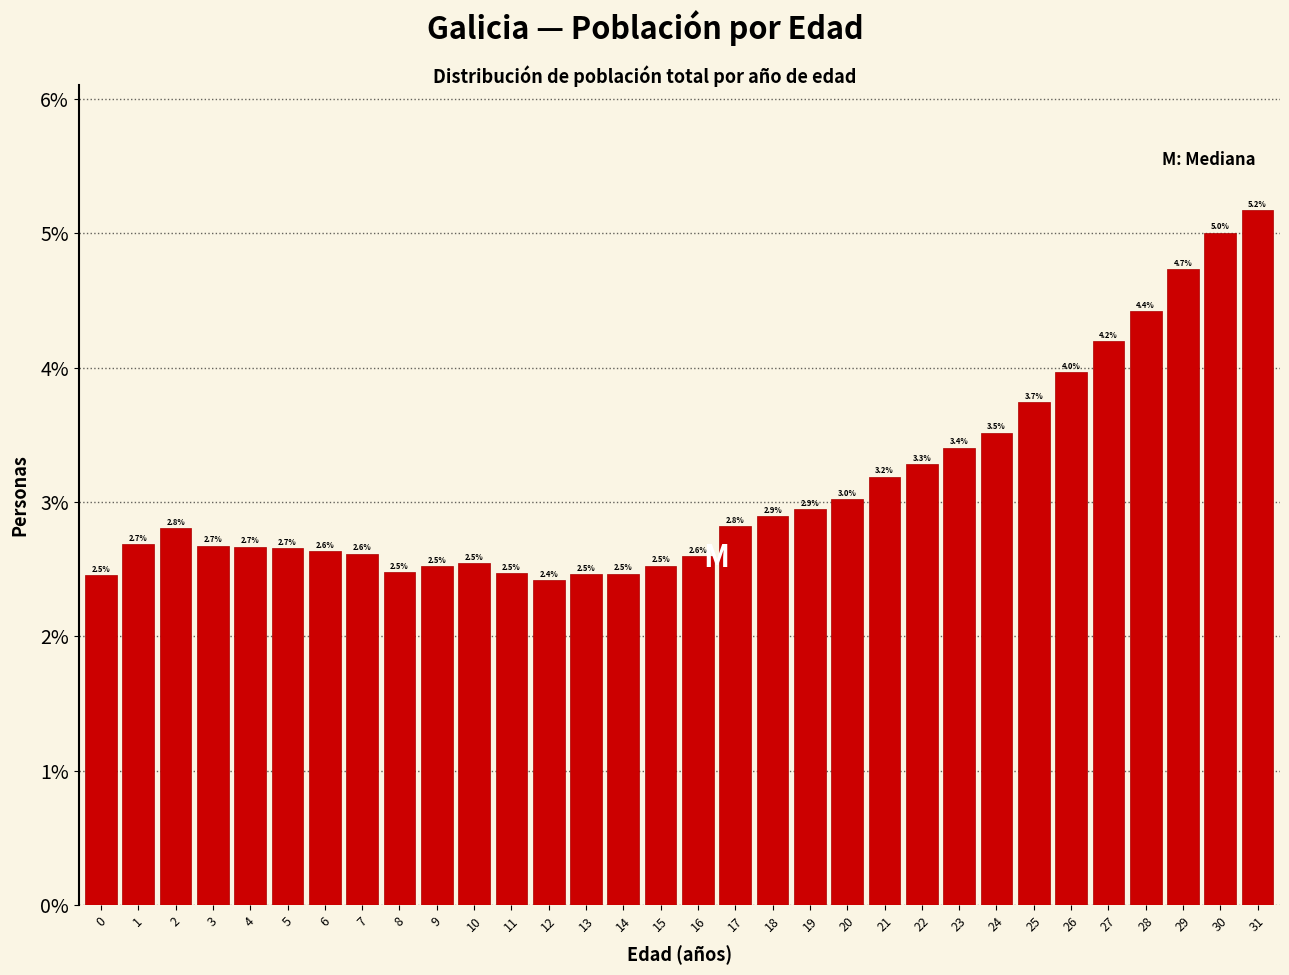

Are the bars horizontal?

No